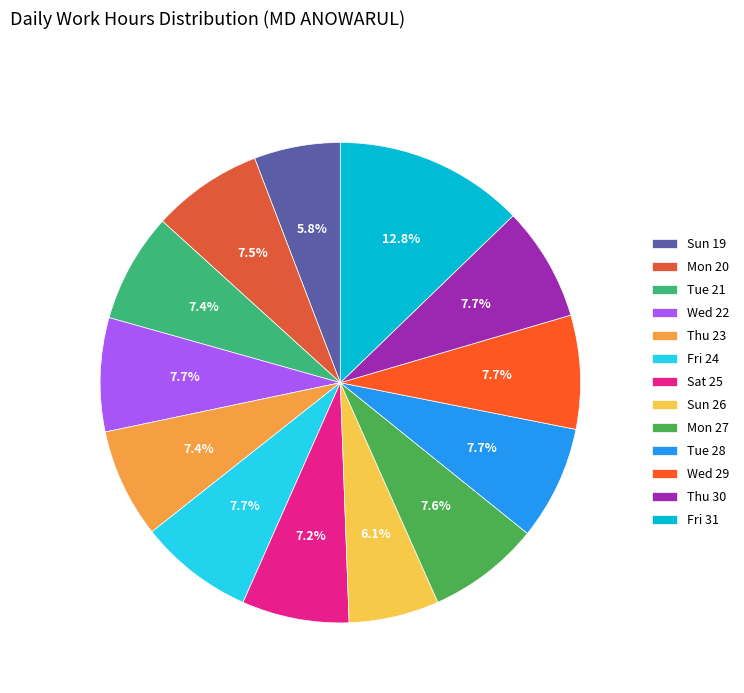

Count the number of slices in the pie.

13